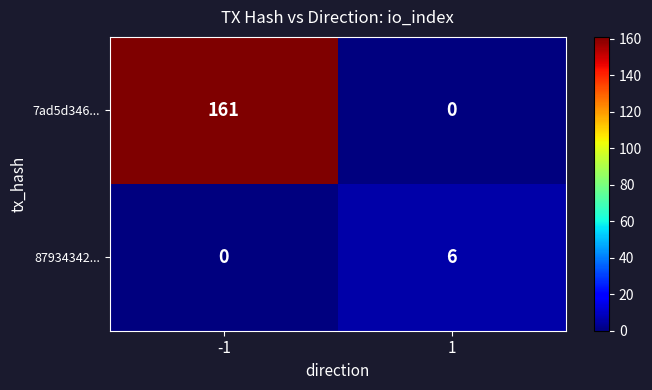

What is the highest value of the 7ad5d346... series?

161